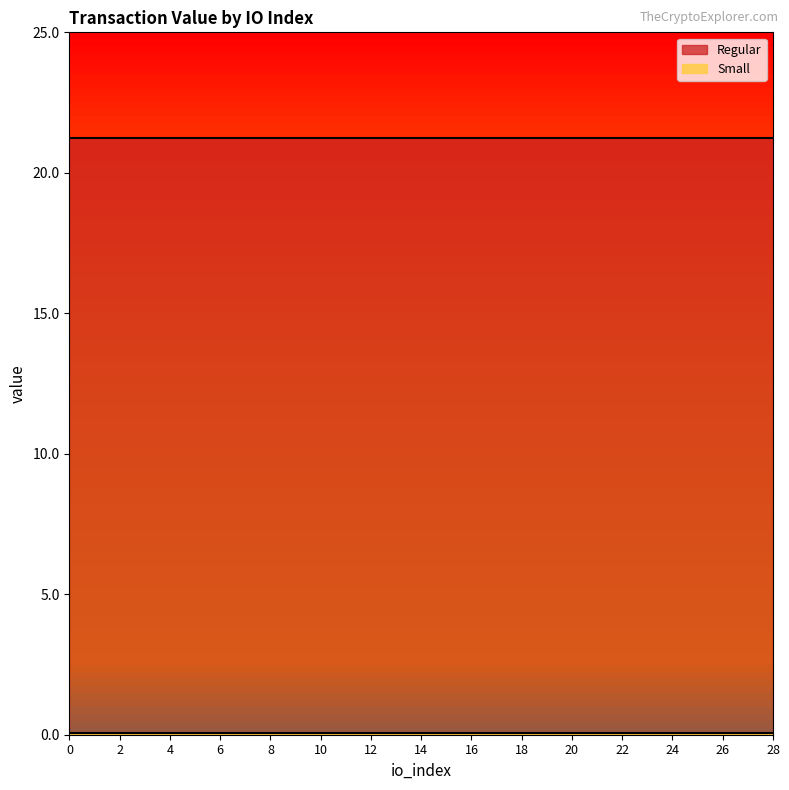

Between 28 and 14, which is larger?

28